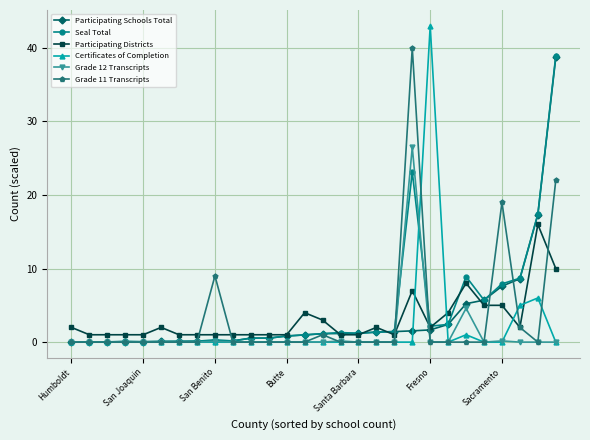

What is the value of the Participating Schools Total point at the 18th from the left?

1.4